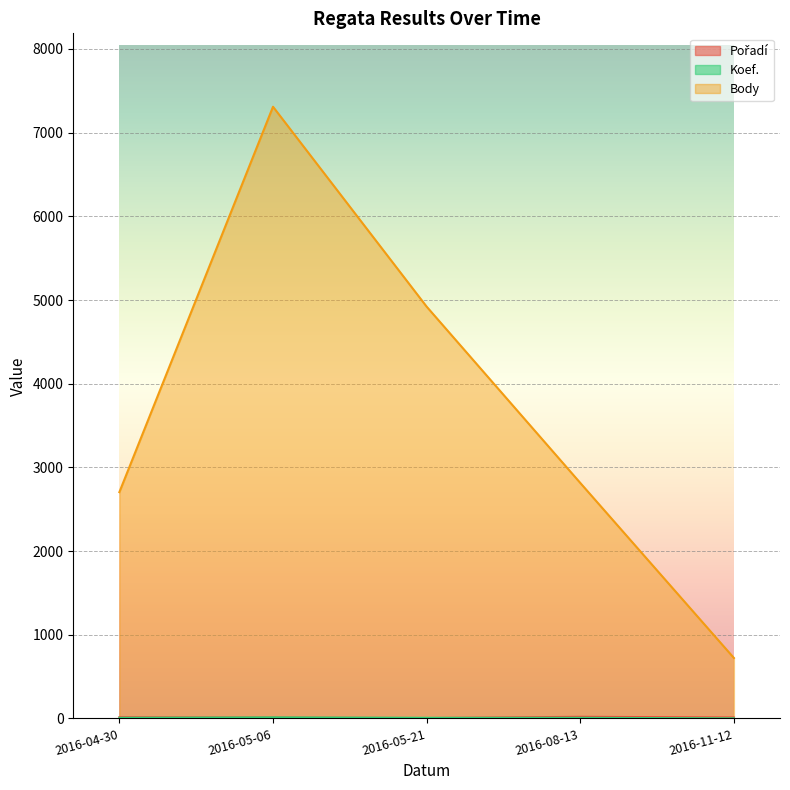

True or false: Body and Koef. intersect in this chart.

False